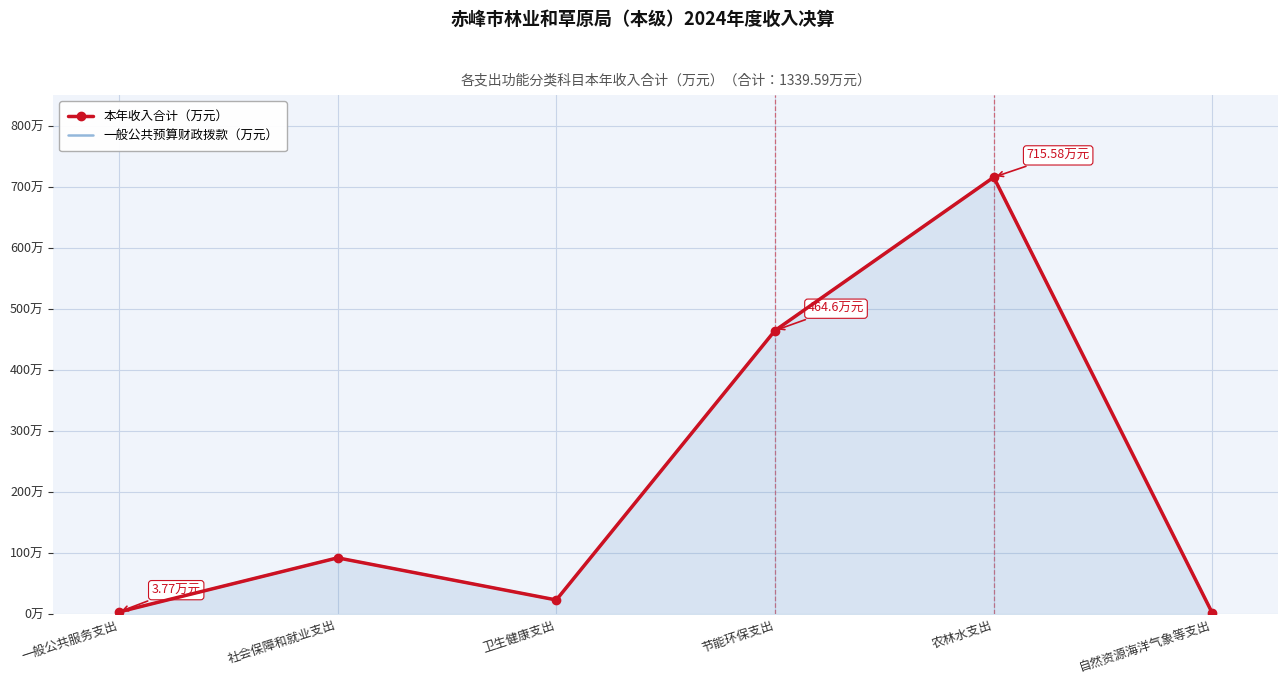

What is the value of the 本年收入合计（万元） point at the 5th from the left?

715.6